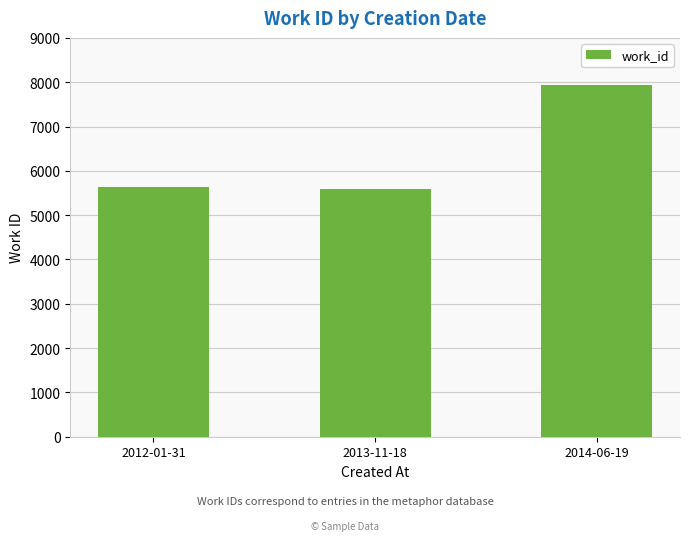

What position from the left is 2013-11-18?

2